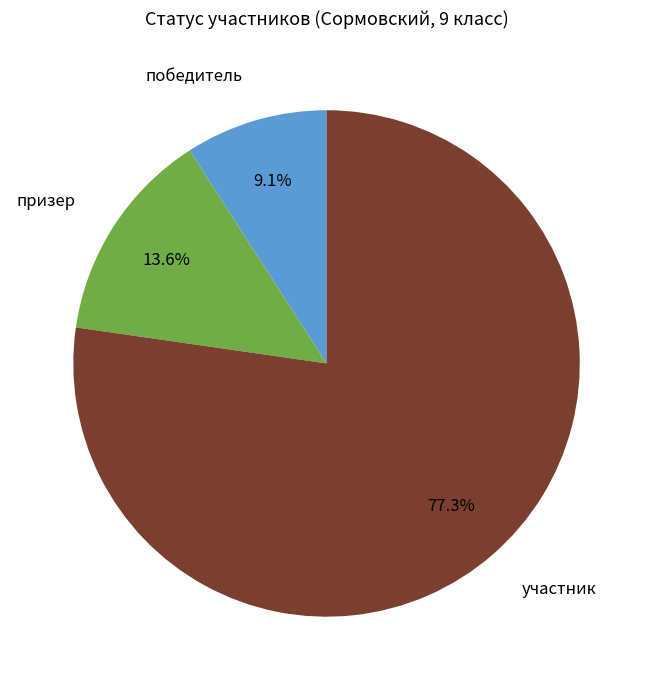

Which has a higher value, участник or победитель?

участник